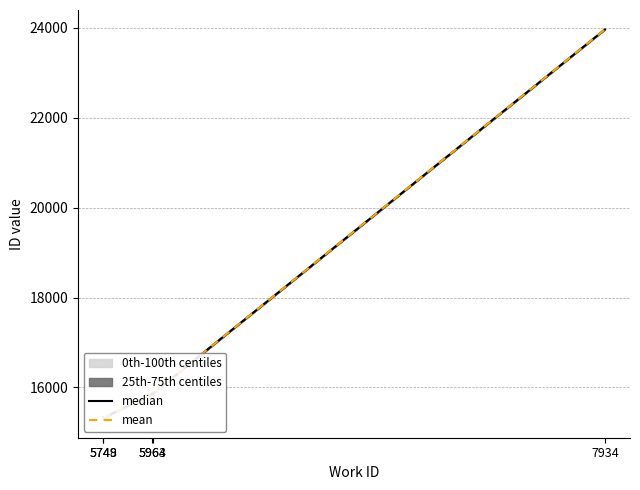

Between 5748 and 7934, which is larger?

7934